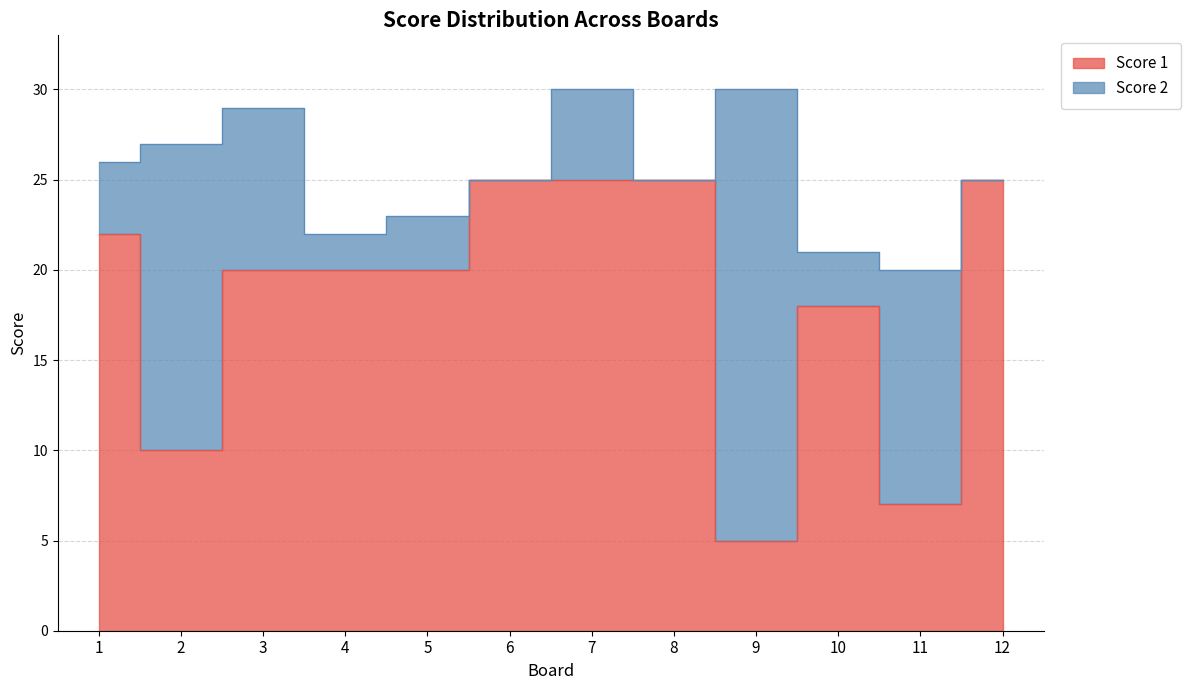

Is it true that the value at 8 is 25?

True